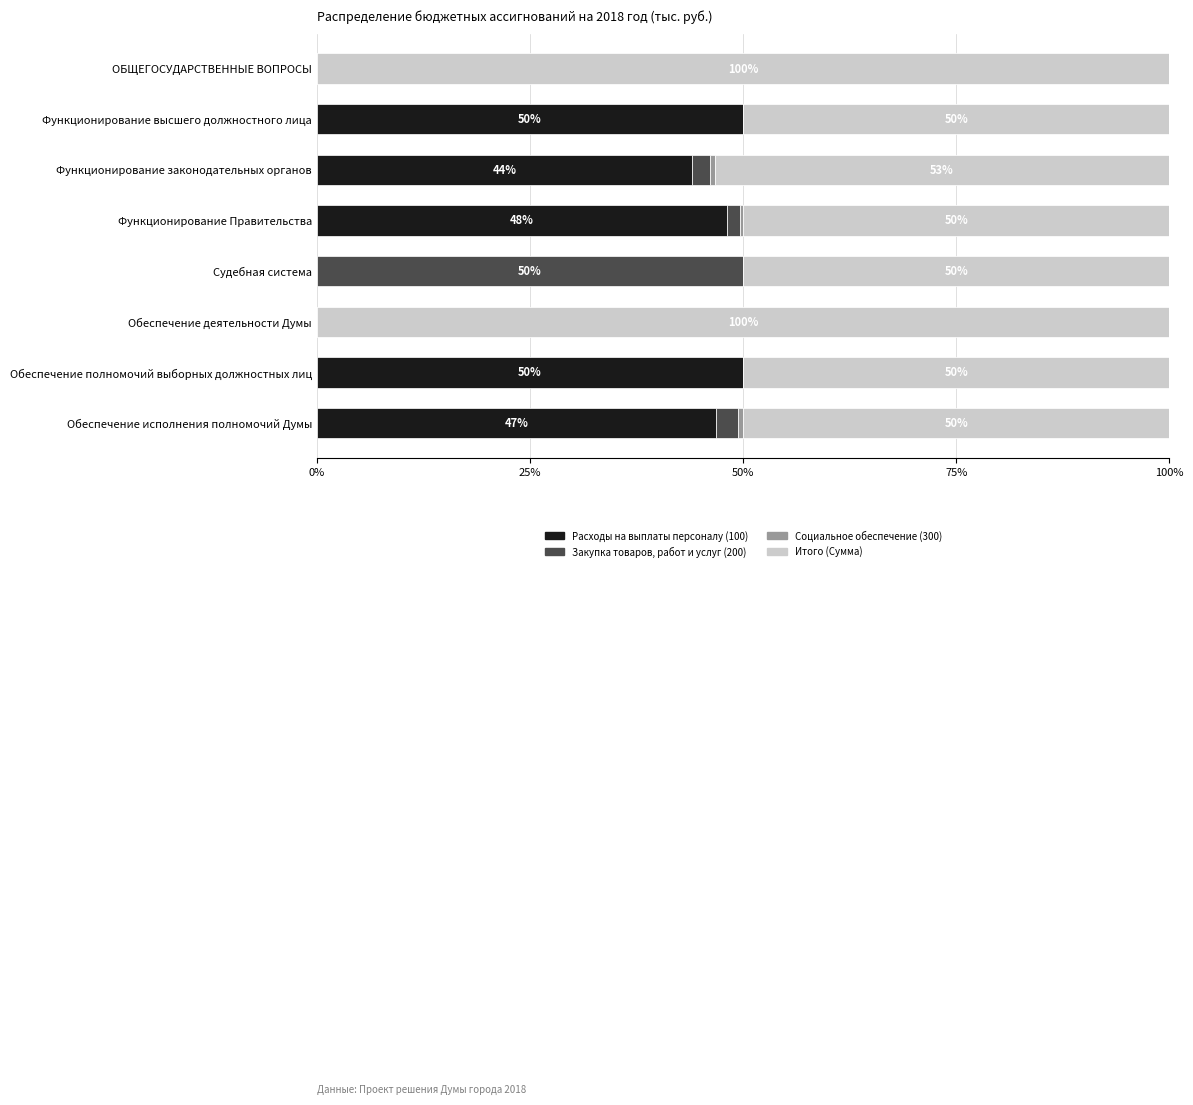

What is the total value across all series at Обеспечение полномочий выборных должностных лиц?

100.0